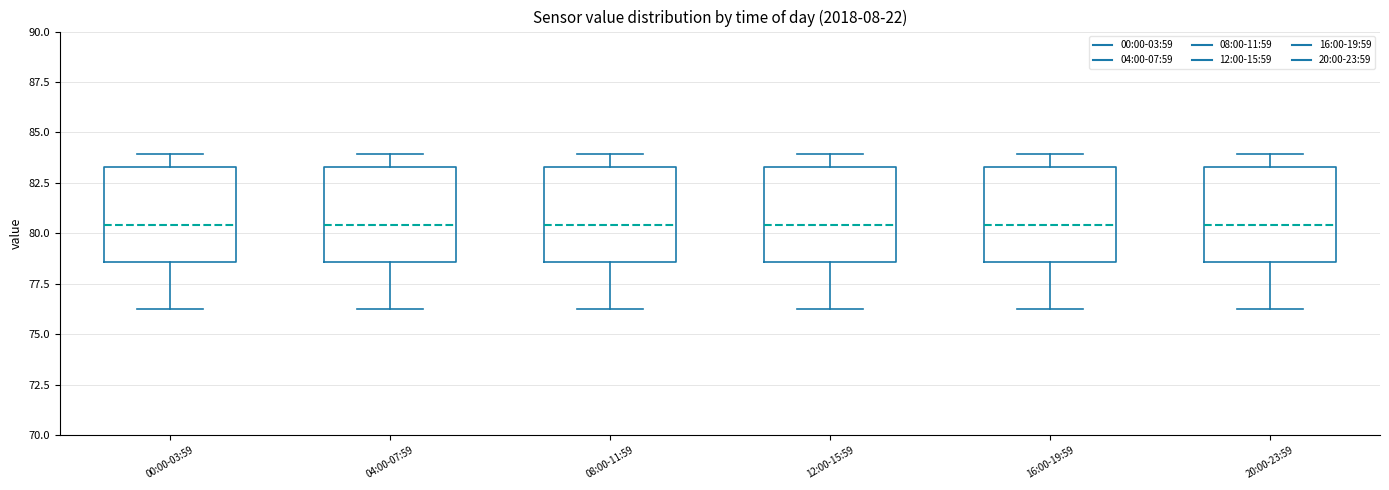

Where is the lower edge of the box for 16:00-19:59 on the y-axis? The values are not printed on the chart, so give them approximately, as read against the axis.

78.5